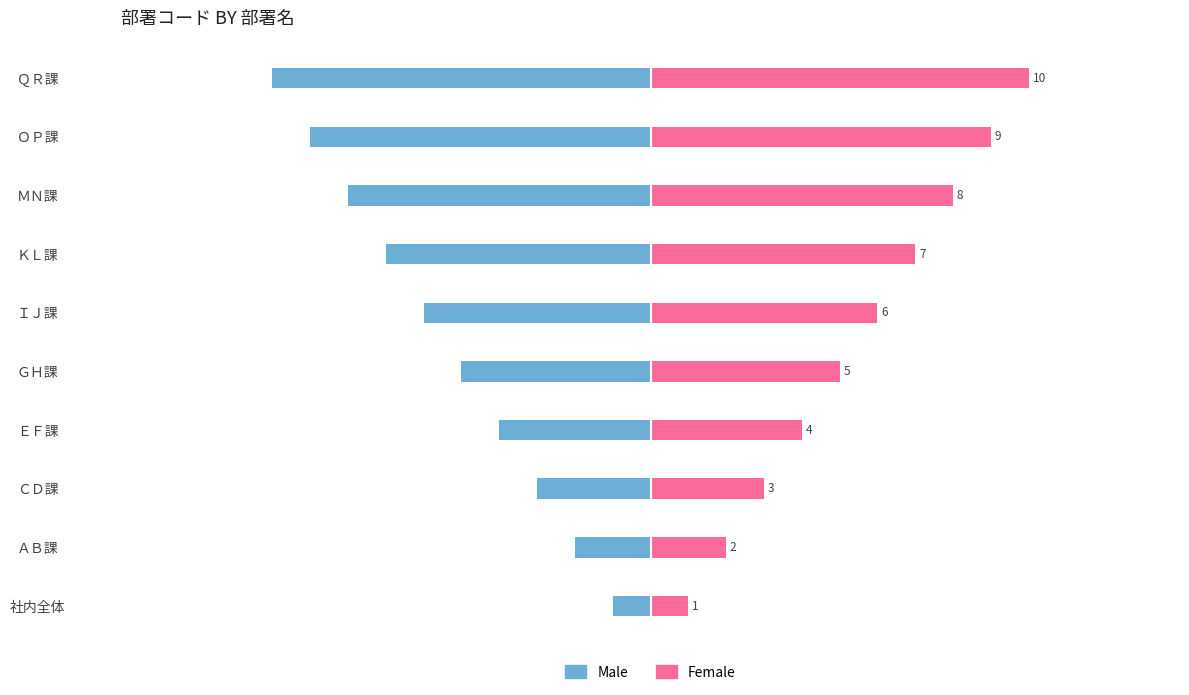

How many bars are there in each group?

2